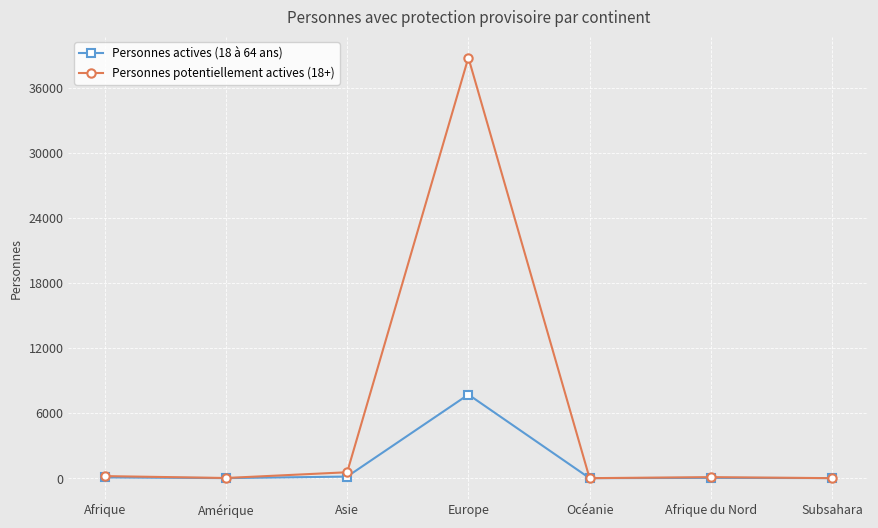

Which series has the largest total across all categories?

Personnes potentiellement actives (18+)